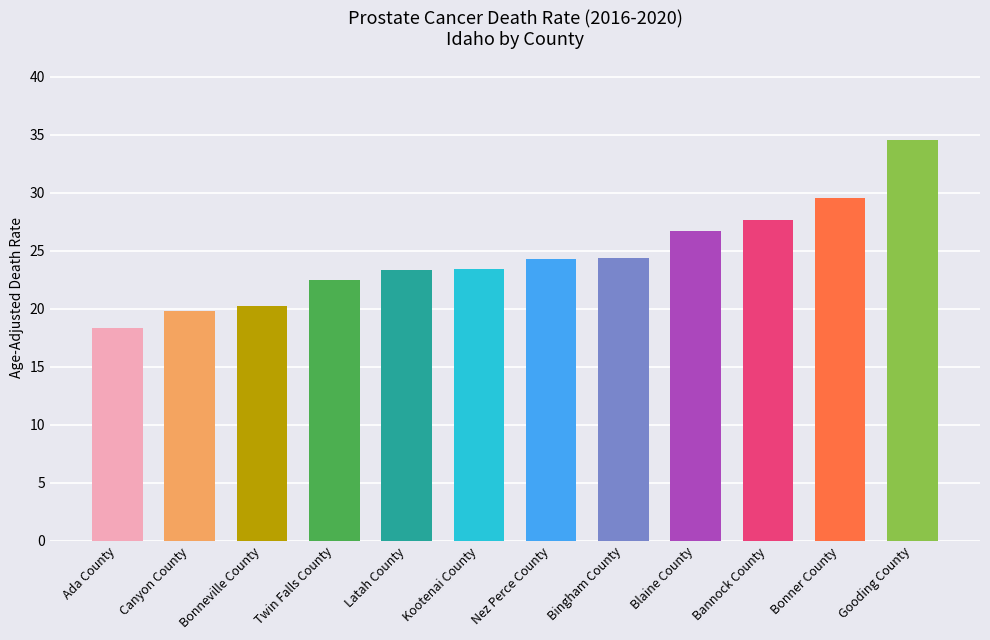

Does the chart contain stacked bars?

No